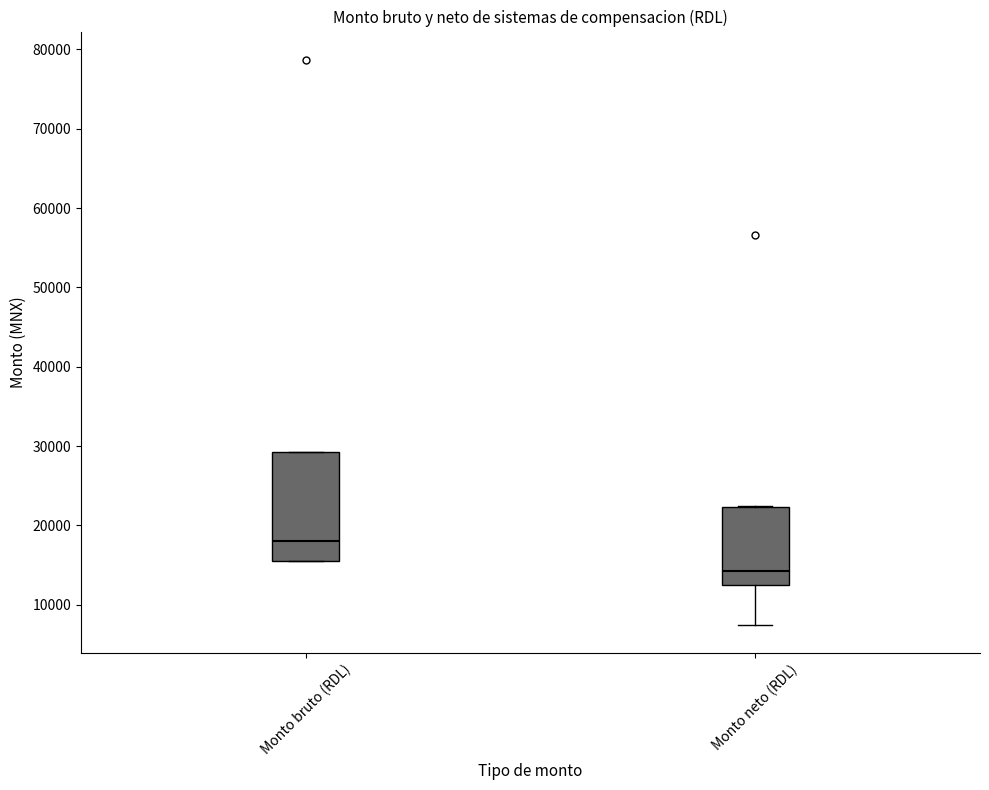

Which box is the tallest, from its lower edge to its upper edge?

Monto bruto (RDL)